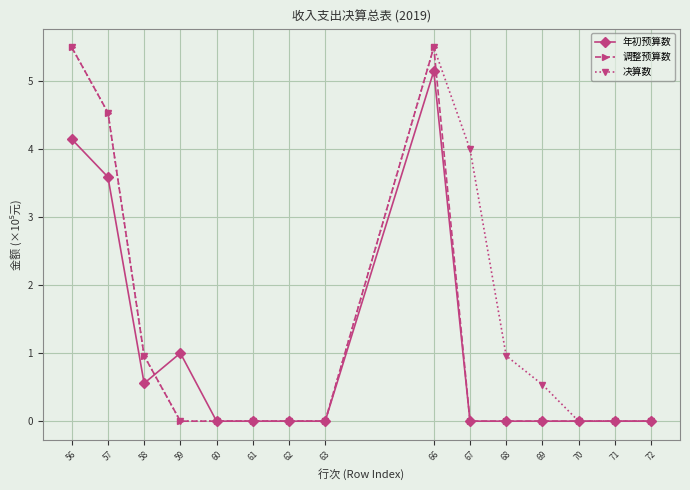

What is the value of the 决算数 point at the 9th from the left?

5.5